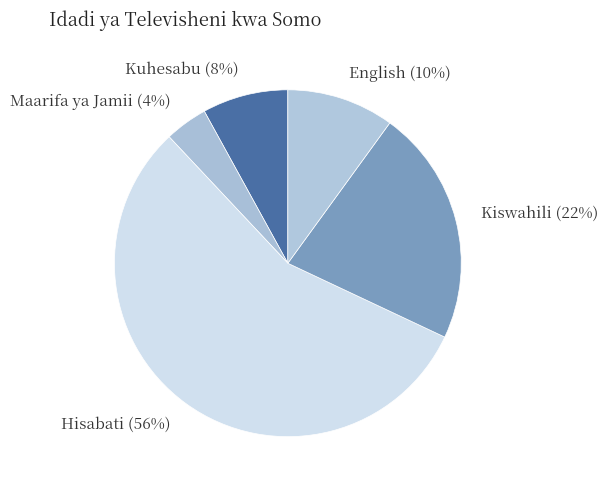

To the nearest percent, what is the average slice percentage?

20%